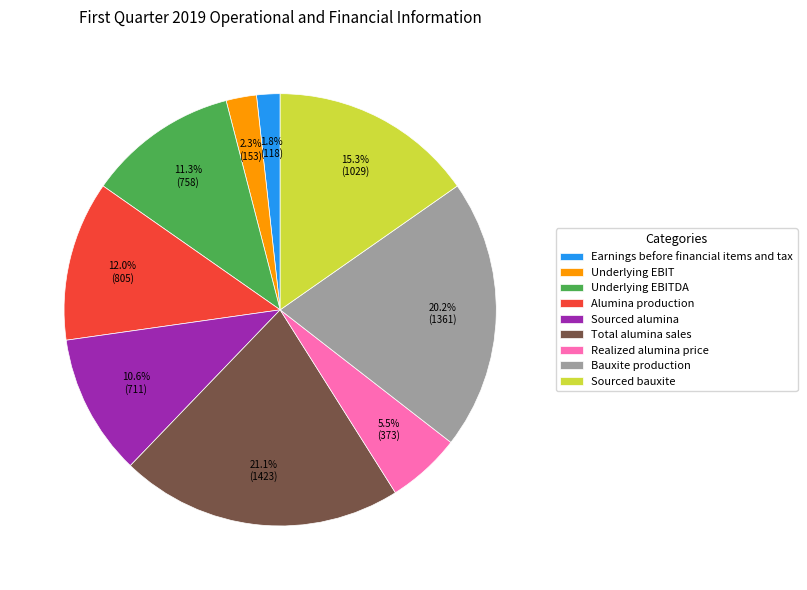

Is there any slice that represents more than half of the pie?

No